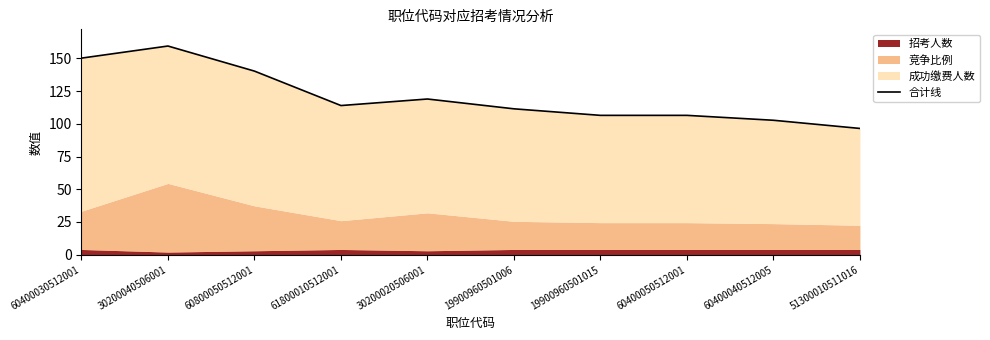

At which category does the data reach its first local valley?

61800010512001